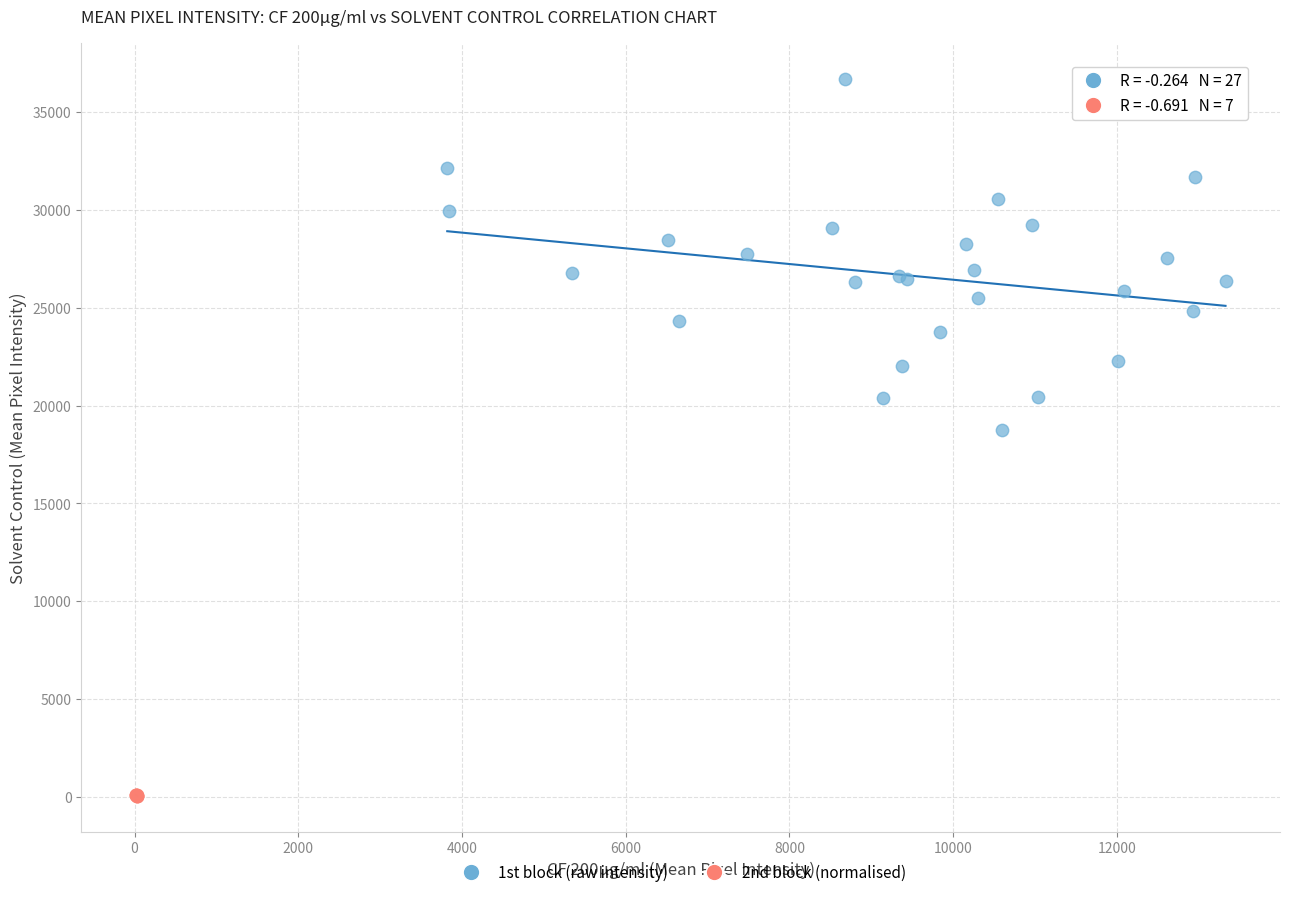

Which series contains the lowest Y value?

2nd block (normalised)